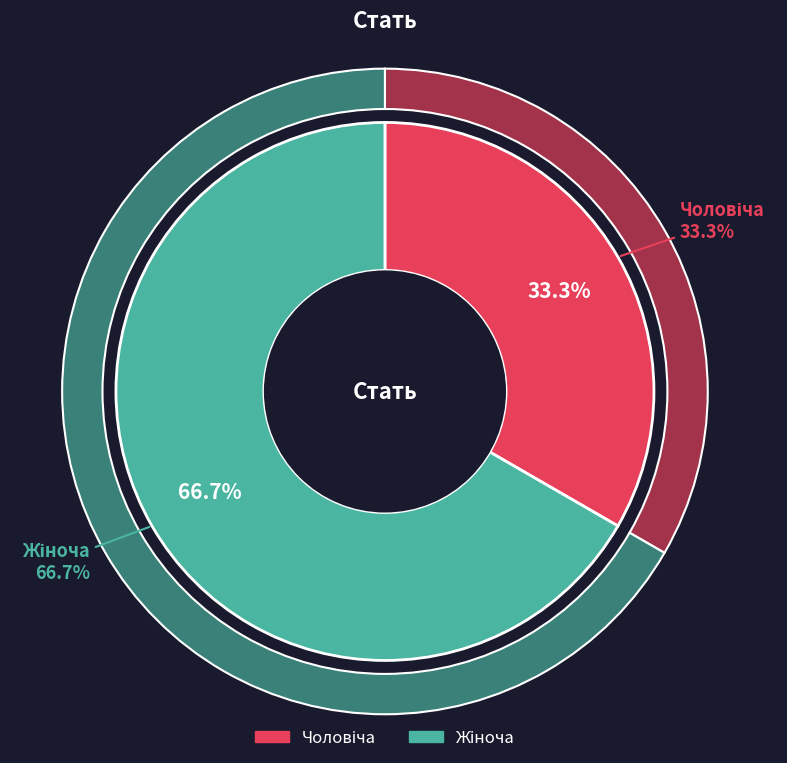

Count the number of slices in the pie.

2